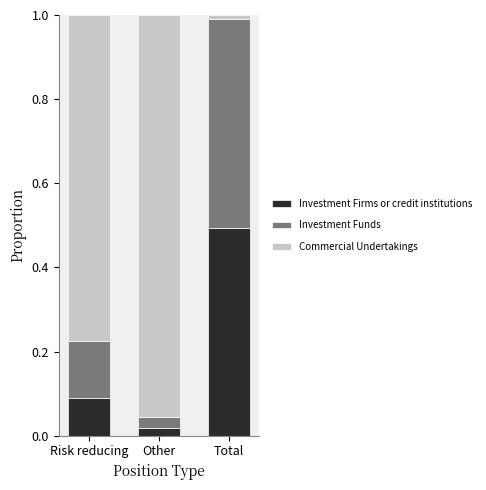

Which category has the lowest value in the Investment Firms or credit institutions series?

Other